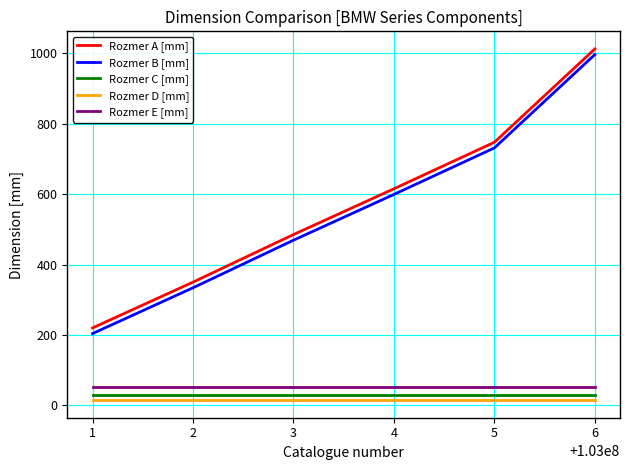

At which category does the chart reach its peak across all series?

6